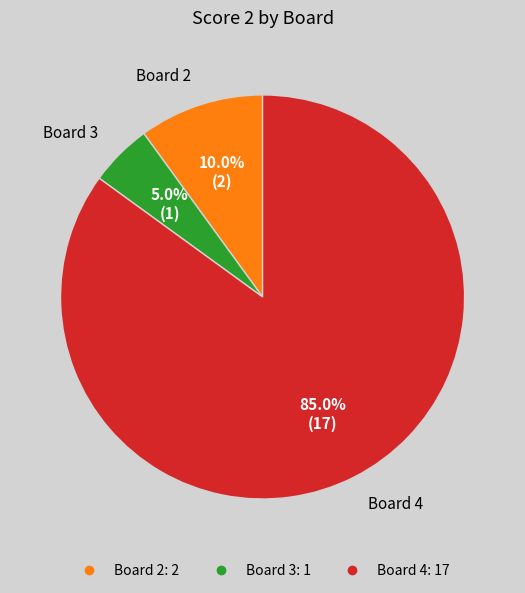

Does any single category account for the majority?

Yes